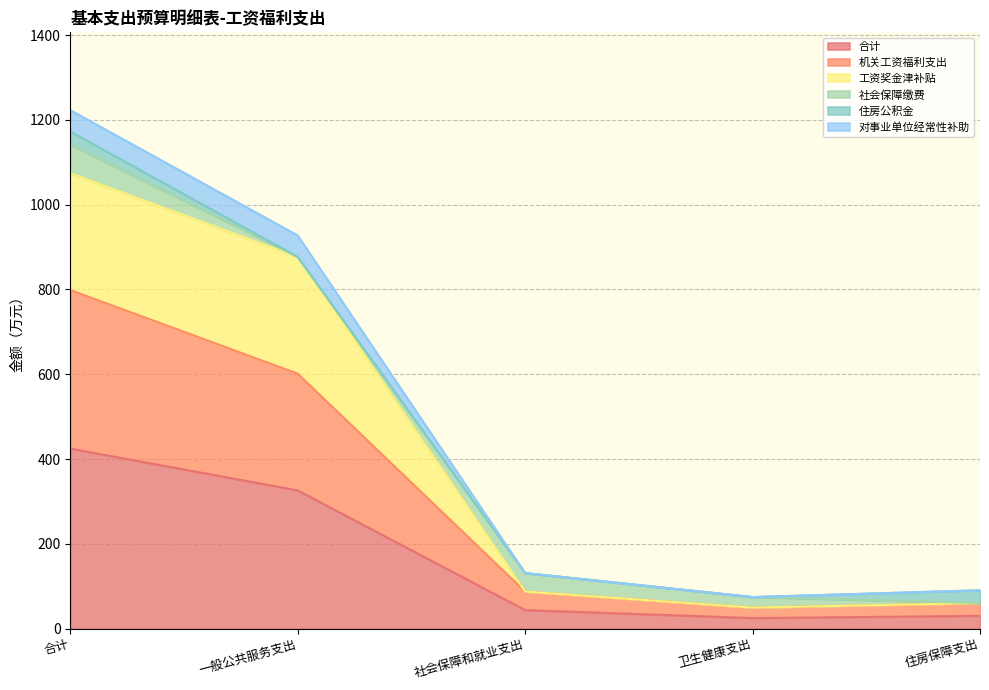

What is the difference between the highest and lowest values at 卫生健康支出?

49.6